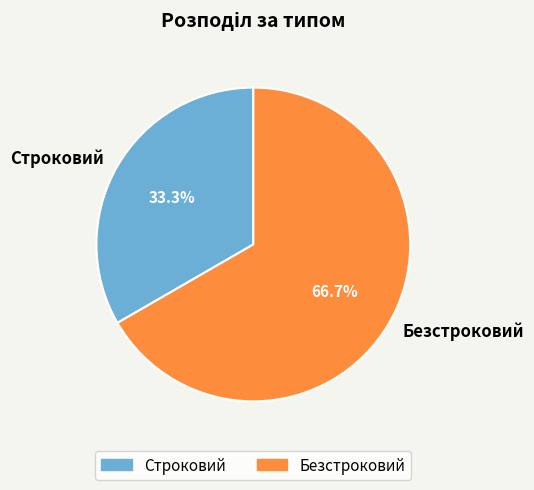

What percentage is NOT represented by Строковий?

66.7%